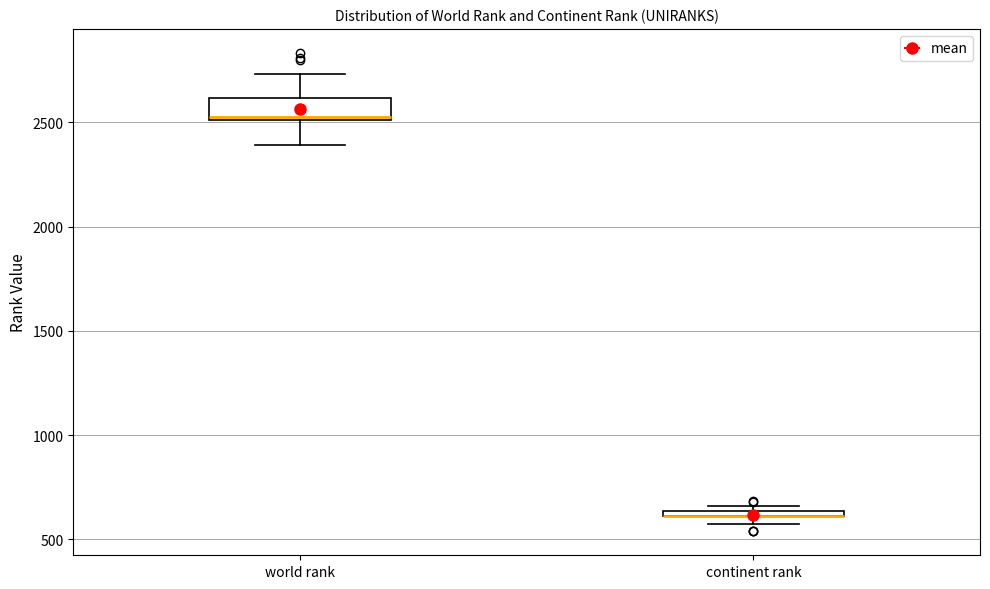

Comparing the boxes themselves (not the whiskers), which one is the tallest?

world rank